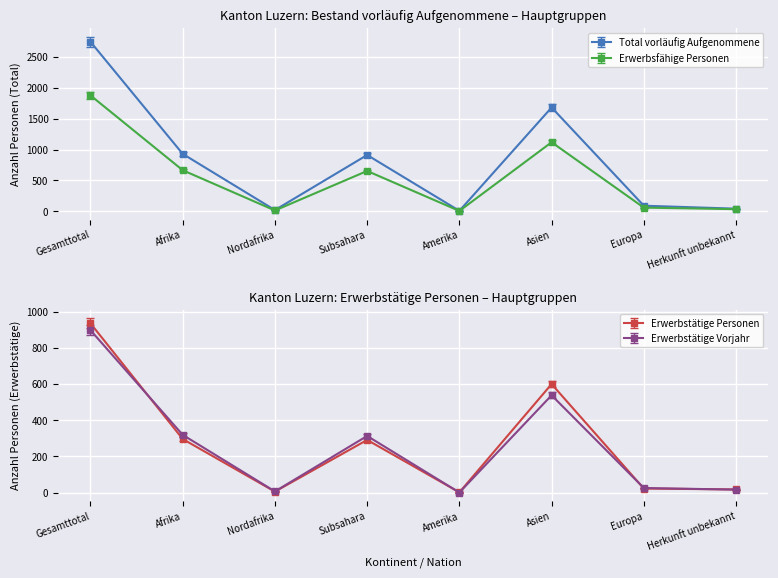

Count the number of data series in this chart.

4